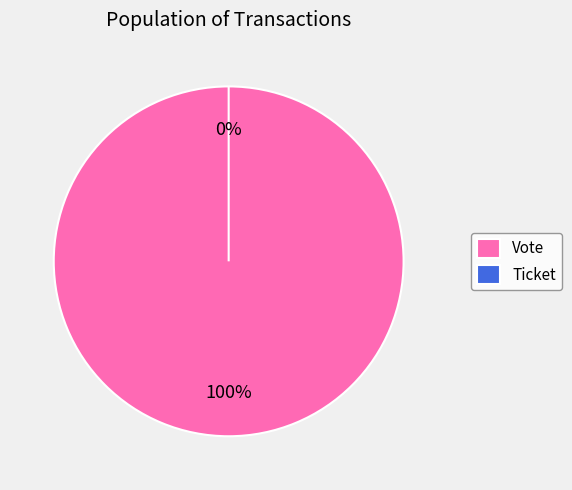

Which has a higher value, Vote or Ticket?

Vote